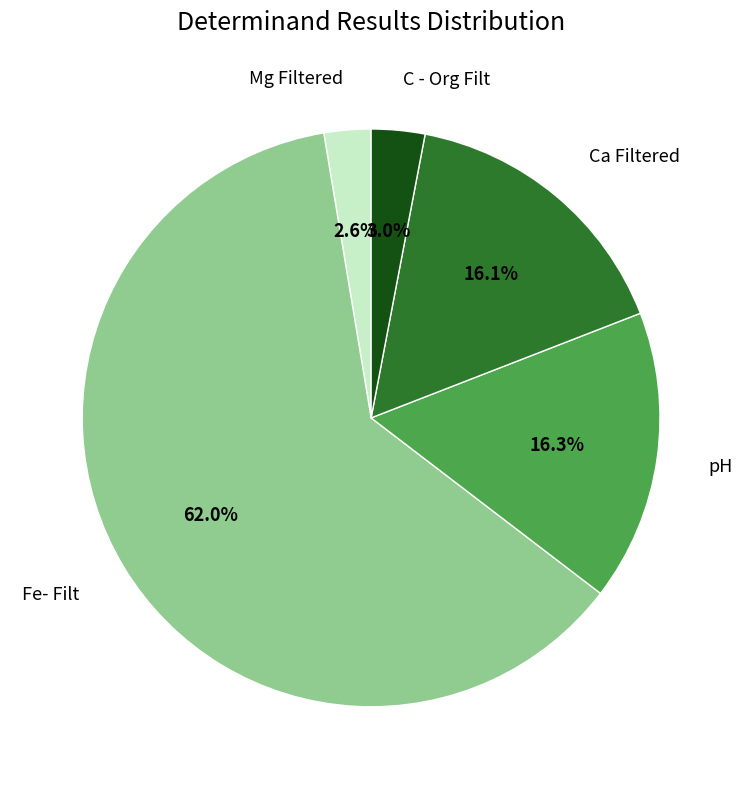

To the nearest percent, what is the difference between the largest and smallest slice percentages?

59%